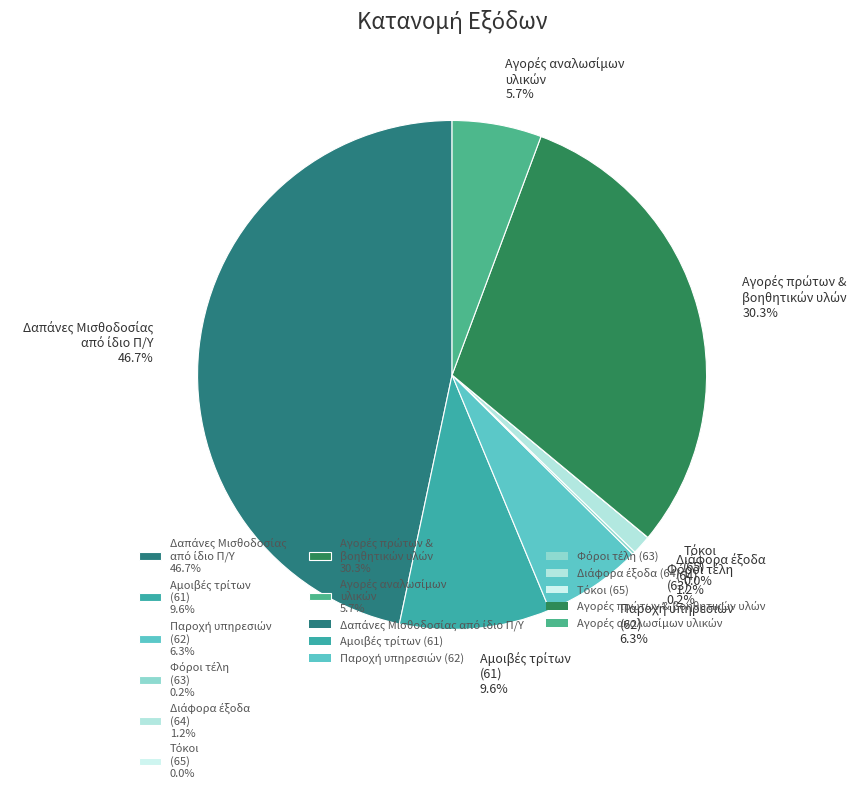

Is there any slice that represents more than half of the pie?

No